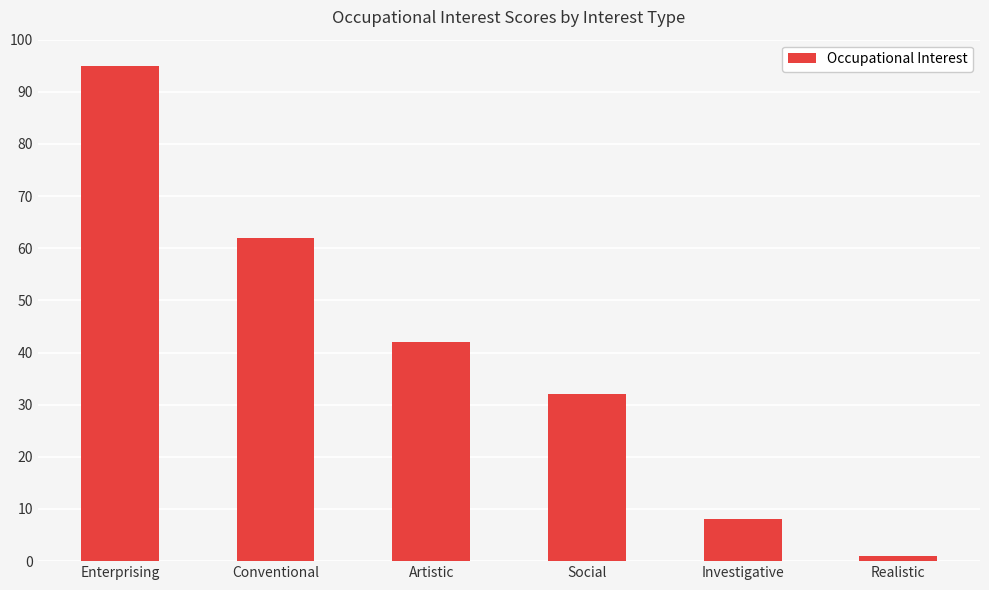

Reading left to right, extract all data points from this chart.

95	62	42	32	8	1